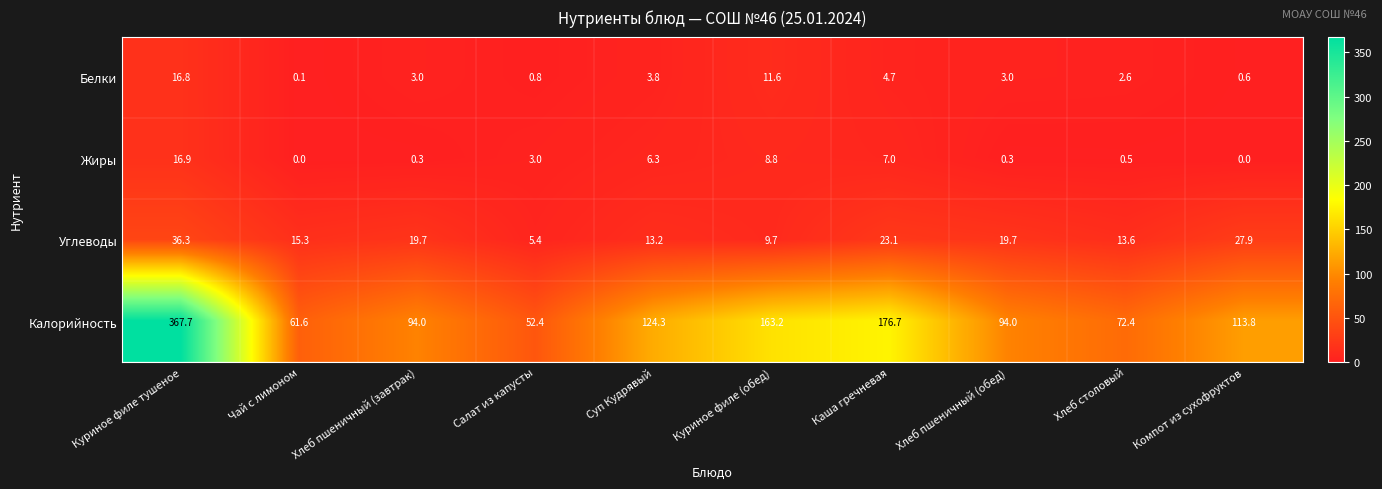

At how many categories does at least one series exceed 260?

1